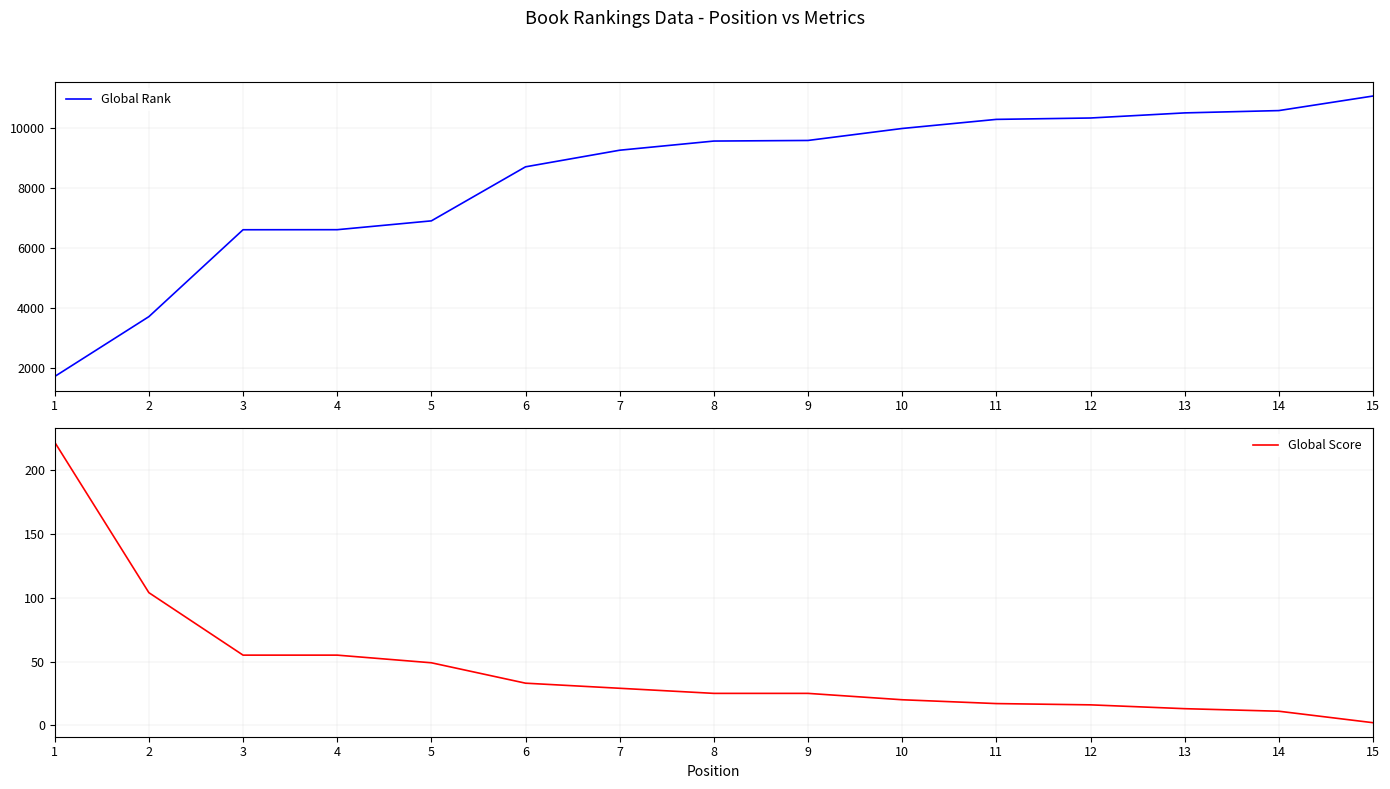

What is the difference between the maximum and minimum values in the Global Rank series?

9341